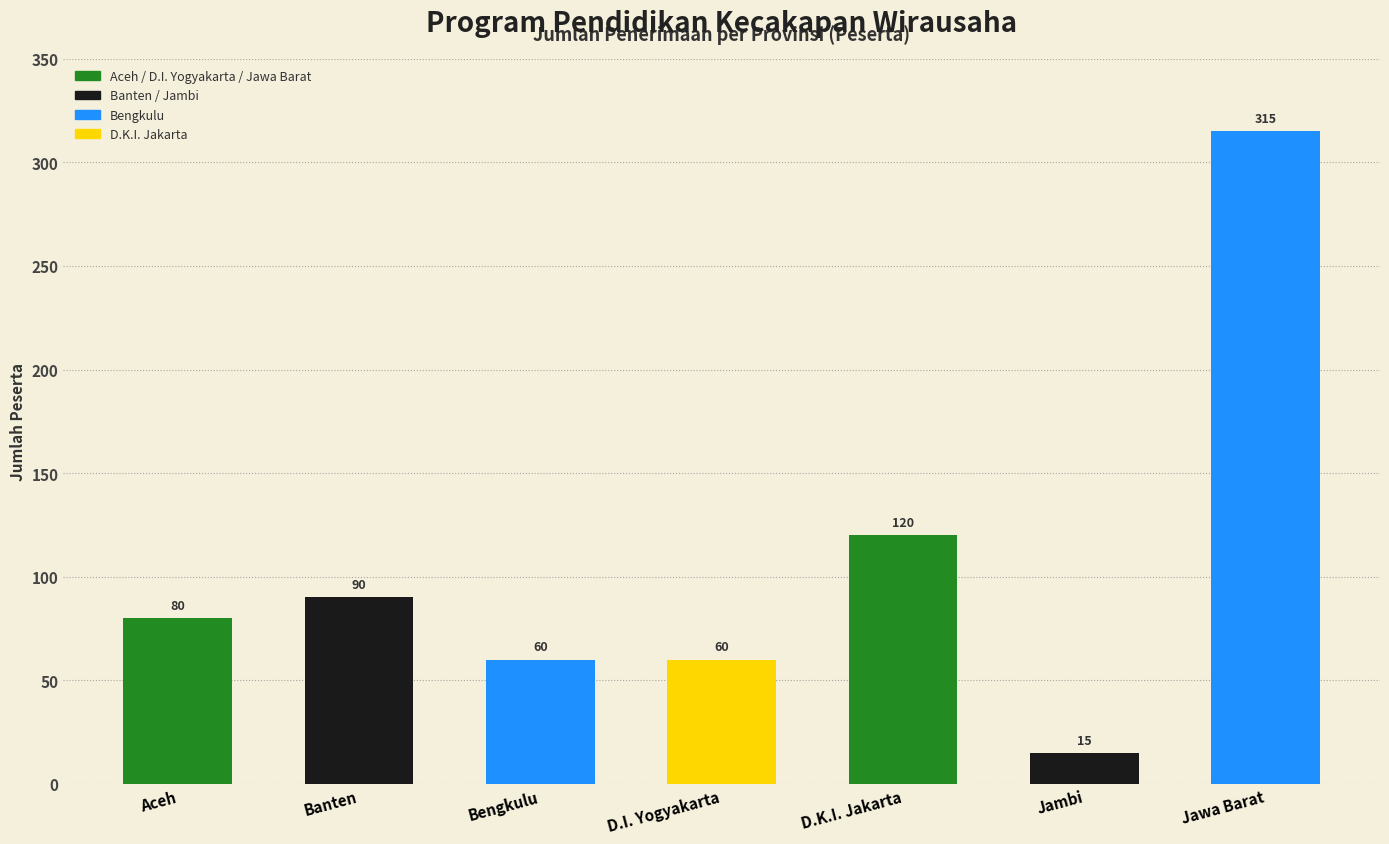

Between Jawa Barat and Bengkulu, which is larger?

Jawa Barat